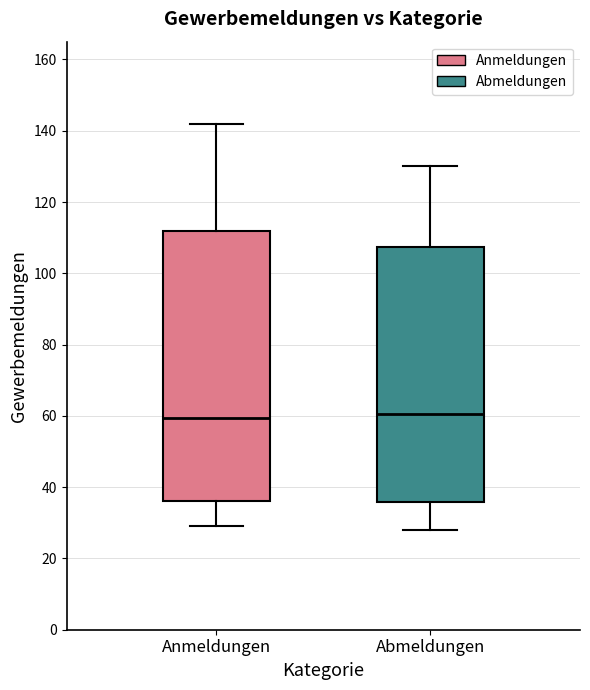

Comparing the boxes themselves (not the whiskers), which one is the tallest?

Anmeldungen